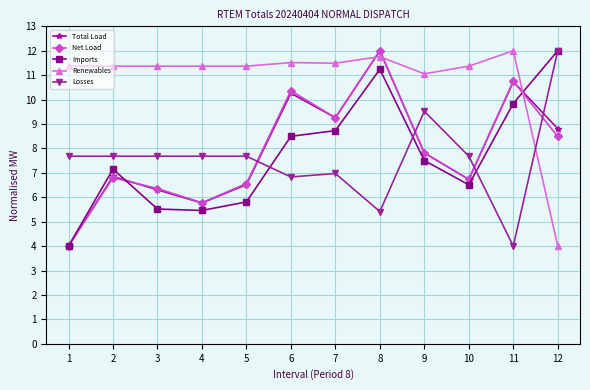

Reading right to left, what are all the values shown in this chart?

Total Load: 8.8	10.7	6.7	7.8	12.0	9.3	10.3	6.5	5.8	6.3	6.9	4.0
Net Load: 8.5	10.8	6.7	7.8	12.0	9.3	10.4	6.6	5.8	6.4	6.8	4.0
Imports: 12.0	9.8	6.5	7.5	11.2	8.7	8.5	5.8	5.5	5.5	7.2	4.0
Renewables: 4.0	12.0	11.4	11.1	11.8	11.5	11.5	11.4	11.4	11.4	11.4	11.4
Losses: 12.0	4.0	7.7	9.5	5.4	7.0	6.8	7.7	7.7	7.7	7.7	7.7